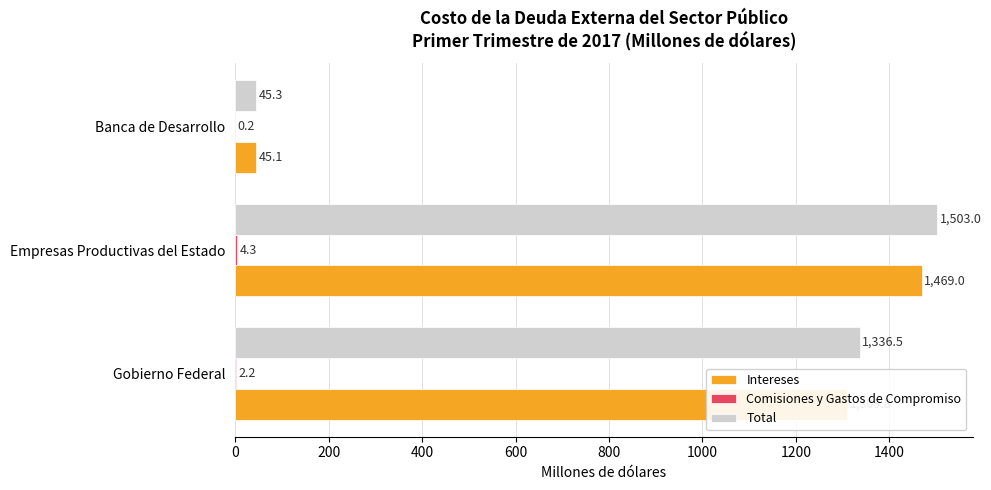

How many series are shown in this chart?

3